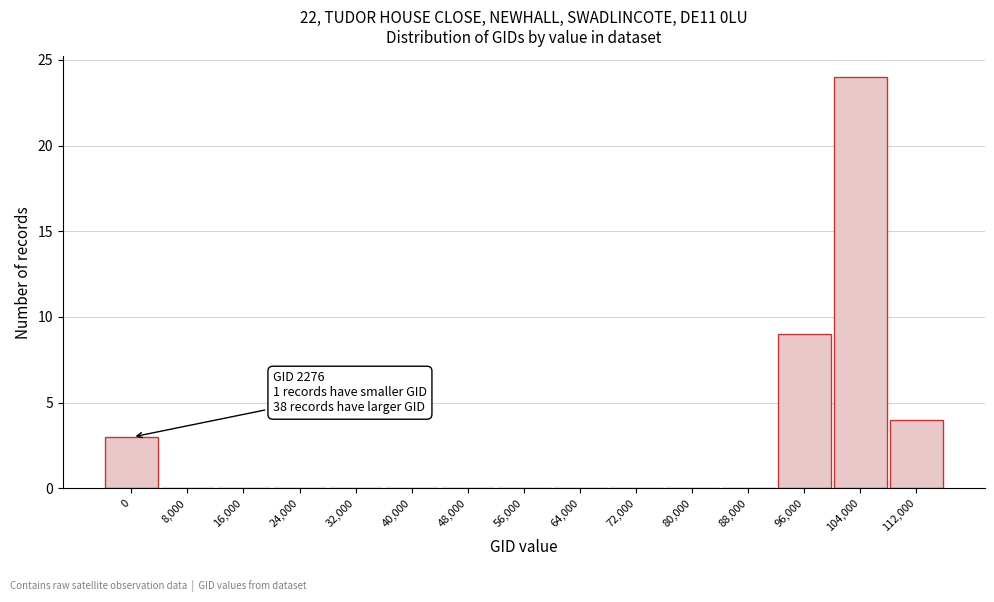

Reading right to left, transcribe all the data shown in this chart.

112,000=4	104,000=24	96,000=9	88,000=0	80,000=0	72,000=0	64,000=0	56,000=0	48,000=0	40,000=0	32,000=0	24,000=0	16,000=0	8,000=0	0=3